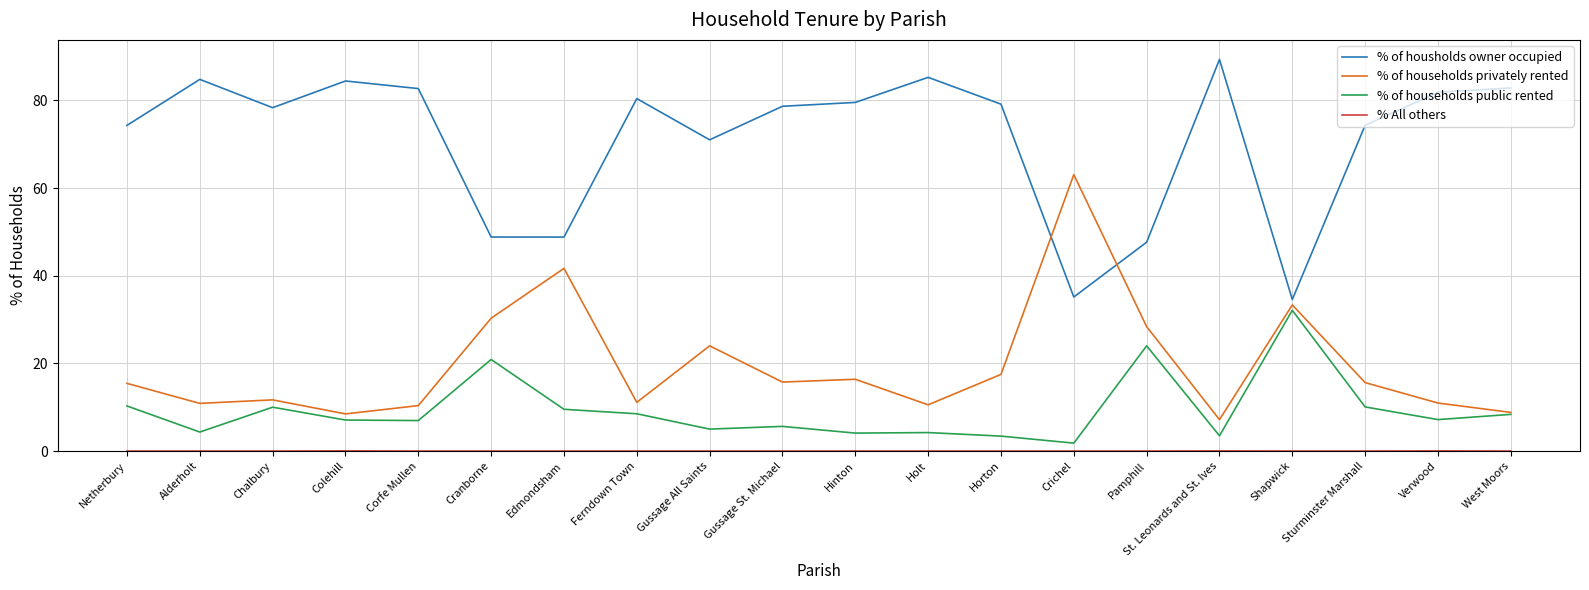

Is the value of % of housholds owner occupied at Netherbury greater than the value of % of households privately rented at Pamphill?

Yes